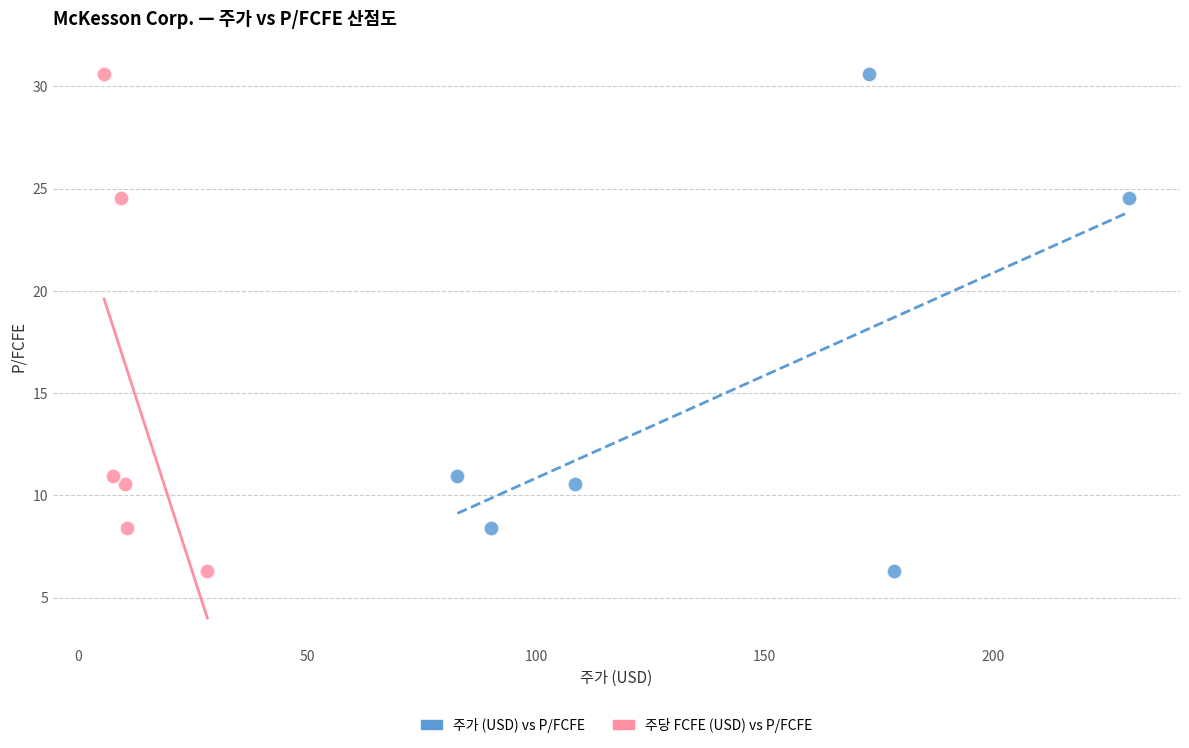

What are all the series names shown in the legend?

주가 (USD) vs P/FCFE, 주당 FCFE (USD) vs P/FCFE